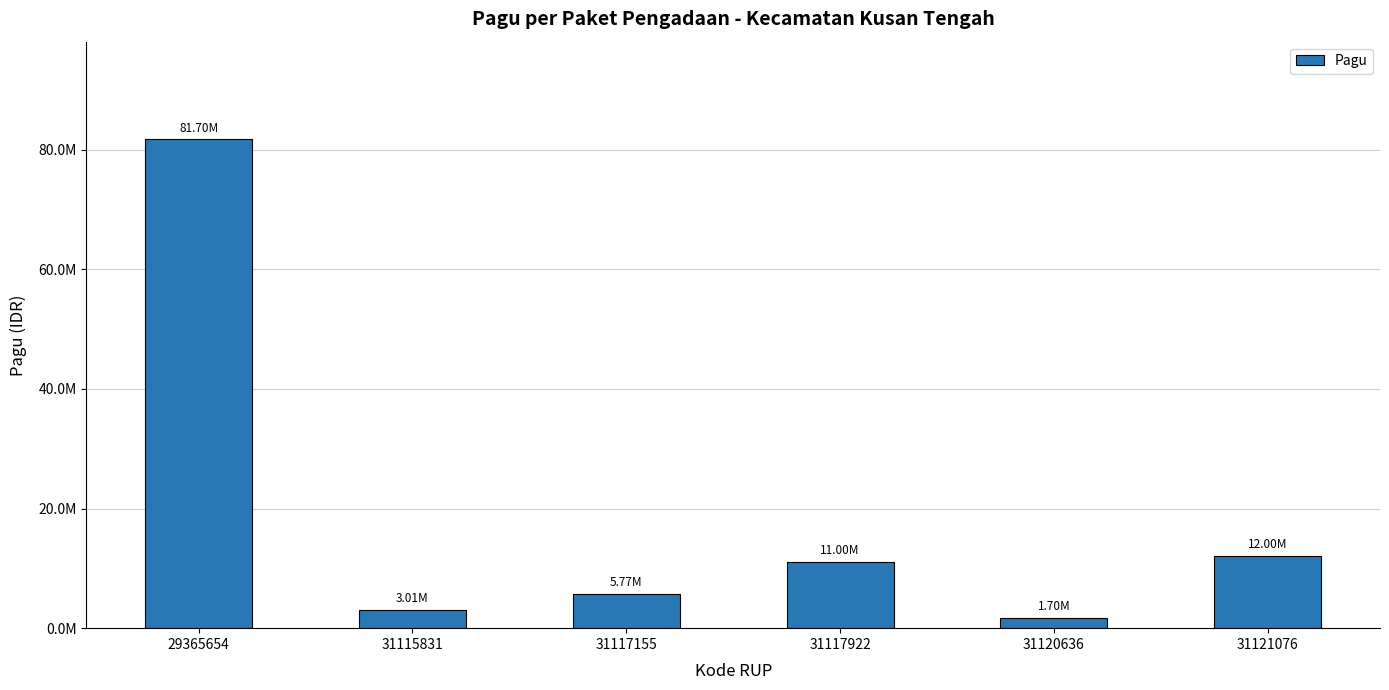

Reading left to right, extract all data points from this chart.

81700000	3014900	5773000	11000000	1700000	12000000